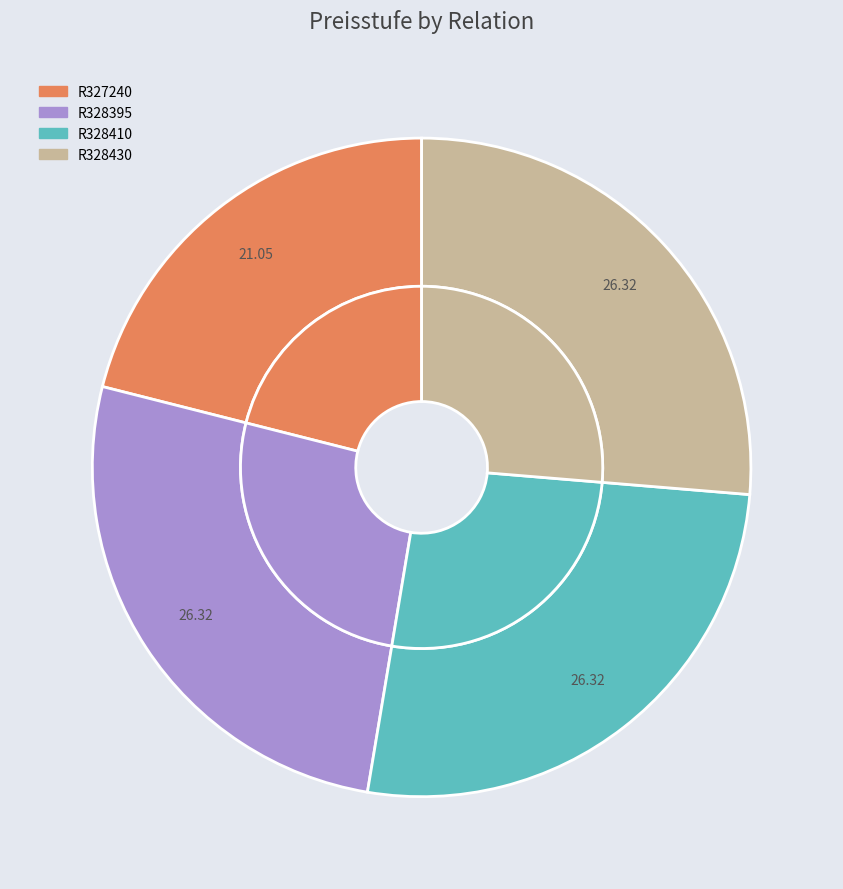

To the nearest percent, what portion does R328430 represent?

26%